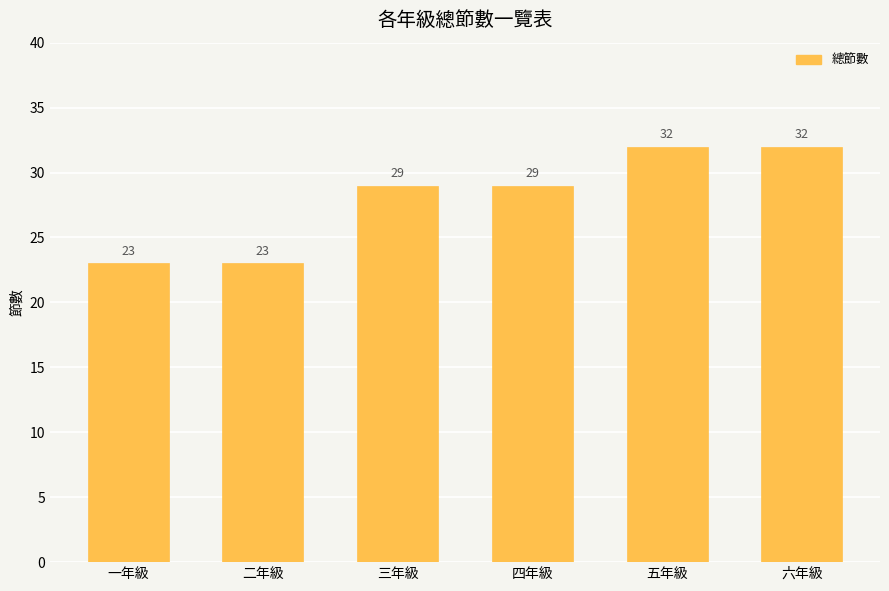

What is the value of the 5th bar from the left?

32